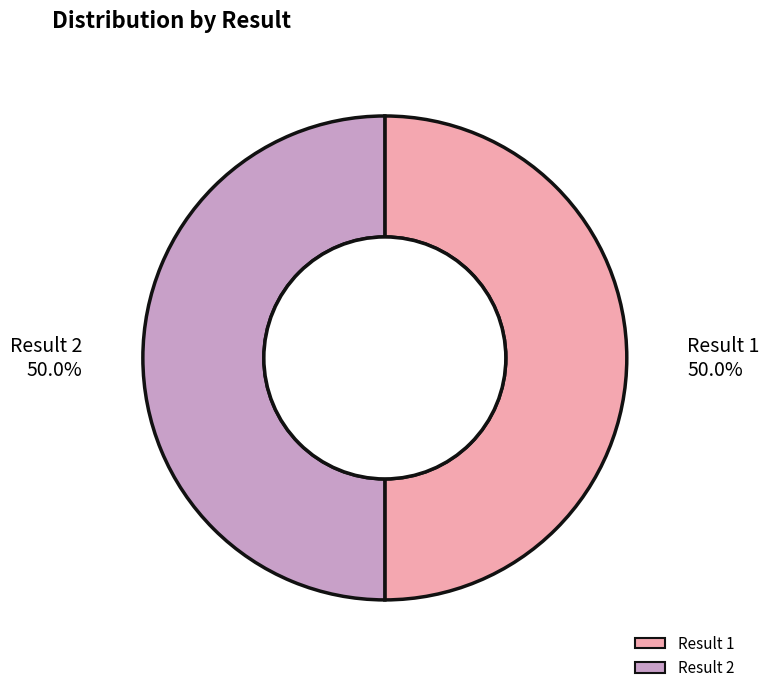

How much of the chart is everything except Result 1?

50.0%